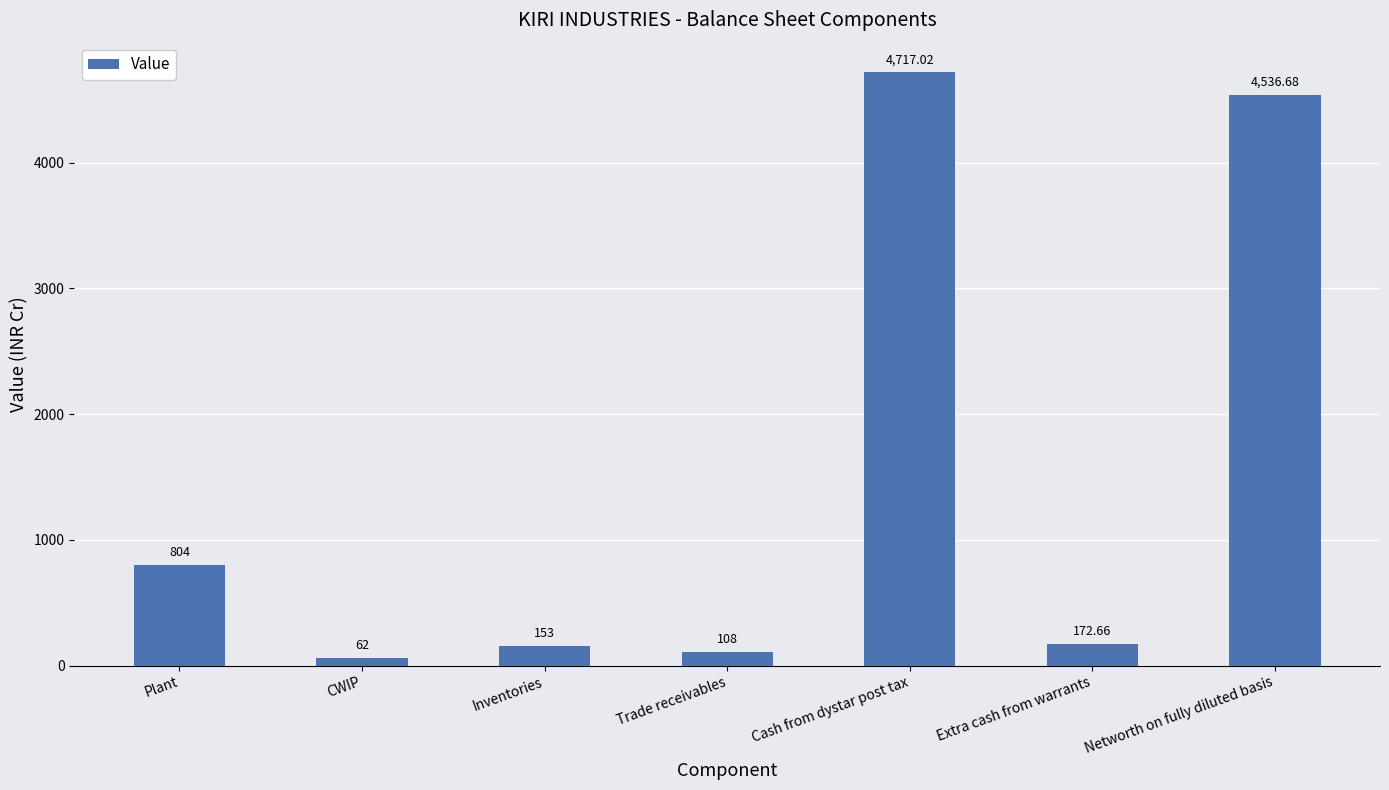

Reading right to left, what are all the values shown in this chart?

4536.7	172.7	4717.0	108.0	153.0	62.0	804.0